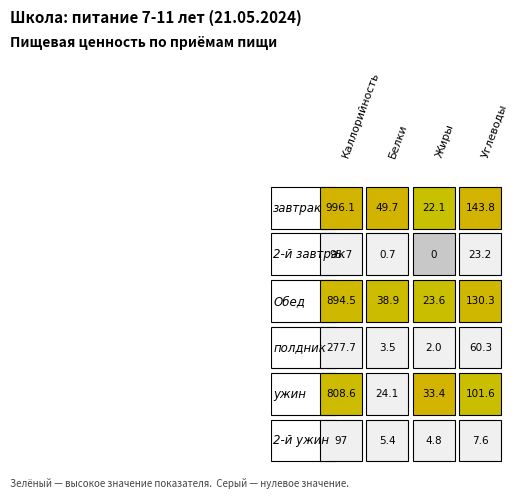

Reading left to right, extract all data points from this chart.

завтрак: 0=996.1	1=49.7	2=22.1	3=143.8
2-й завтрак: 0=95.7	1=0.7	2=0.0	3=23.2
Обед: 0=894.5	1=38.9	2=23.6	3=130.3
полдник: 0=277.7	1=3.5	2=2.0	3=60.3
ужин: 0=808.6	1=24.1	2=33.4	3=101.6
2-й ужин: 0=97.0	1=5.4	2=4.8	3=7.6